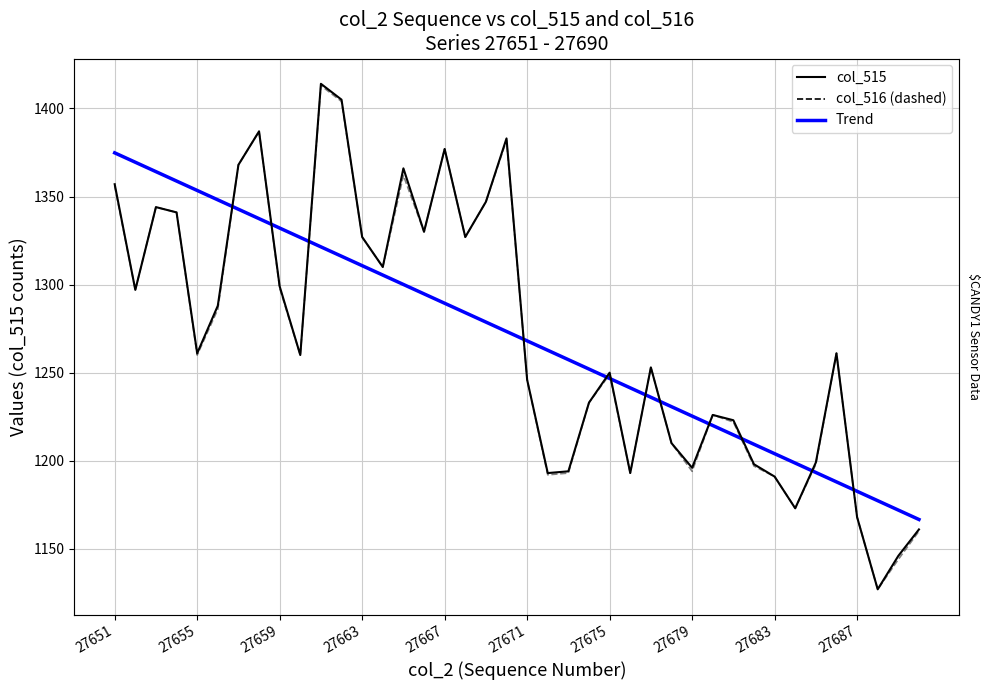

Between 27687 and 27683, which is larger?

27683